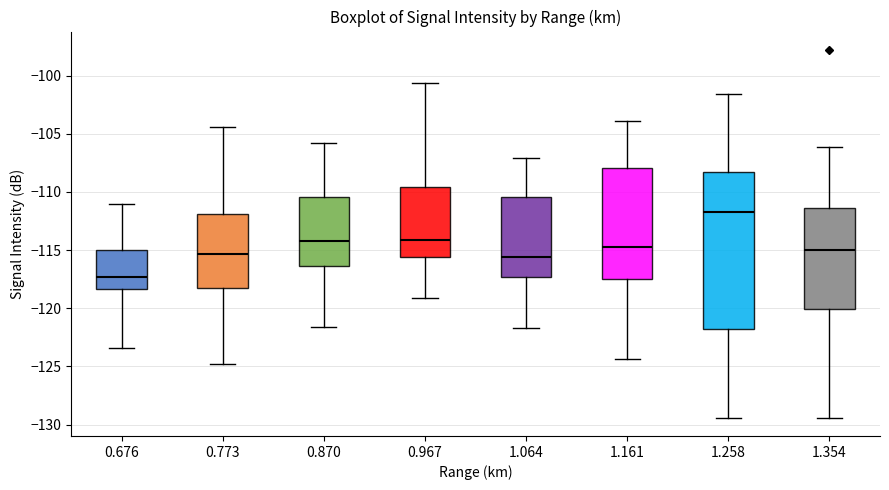

Where does the upper whisker of the box at x = 0.773 end on the y-axis? The values are not printed on the chart, so give them approximately, as read against the axis.

-104.5